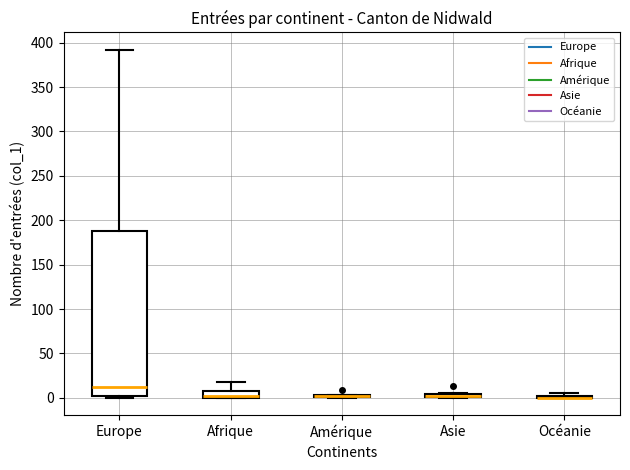

Where is the upper edge of the box for Asie on the y-axis? The values are not printed on the chart, so give them approximately, as read against the axis.

5